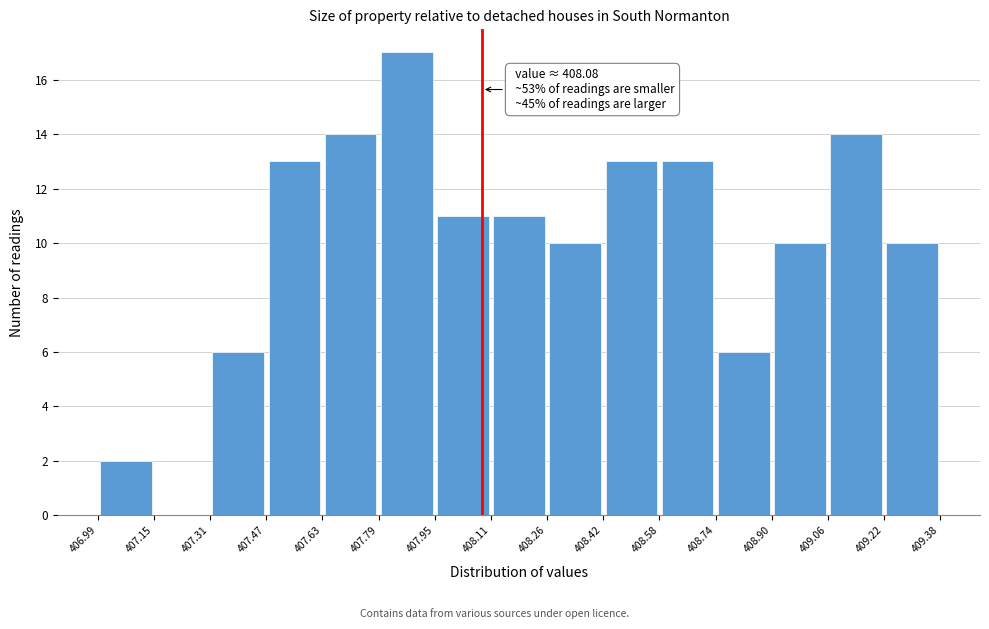

Which range on the x-axis has the tallest bar?

407.79 to 407.95